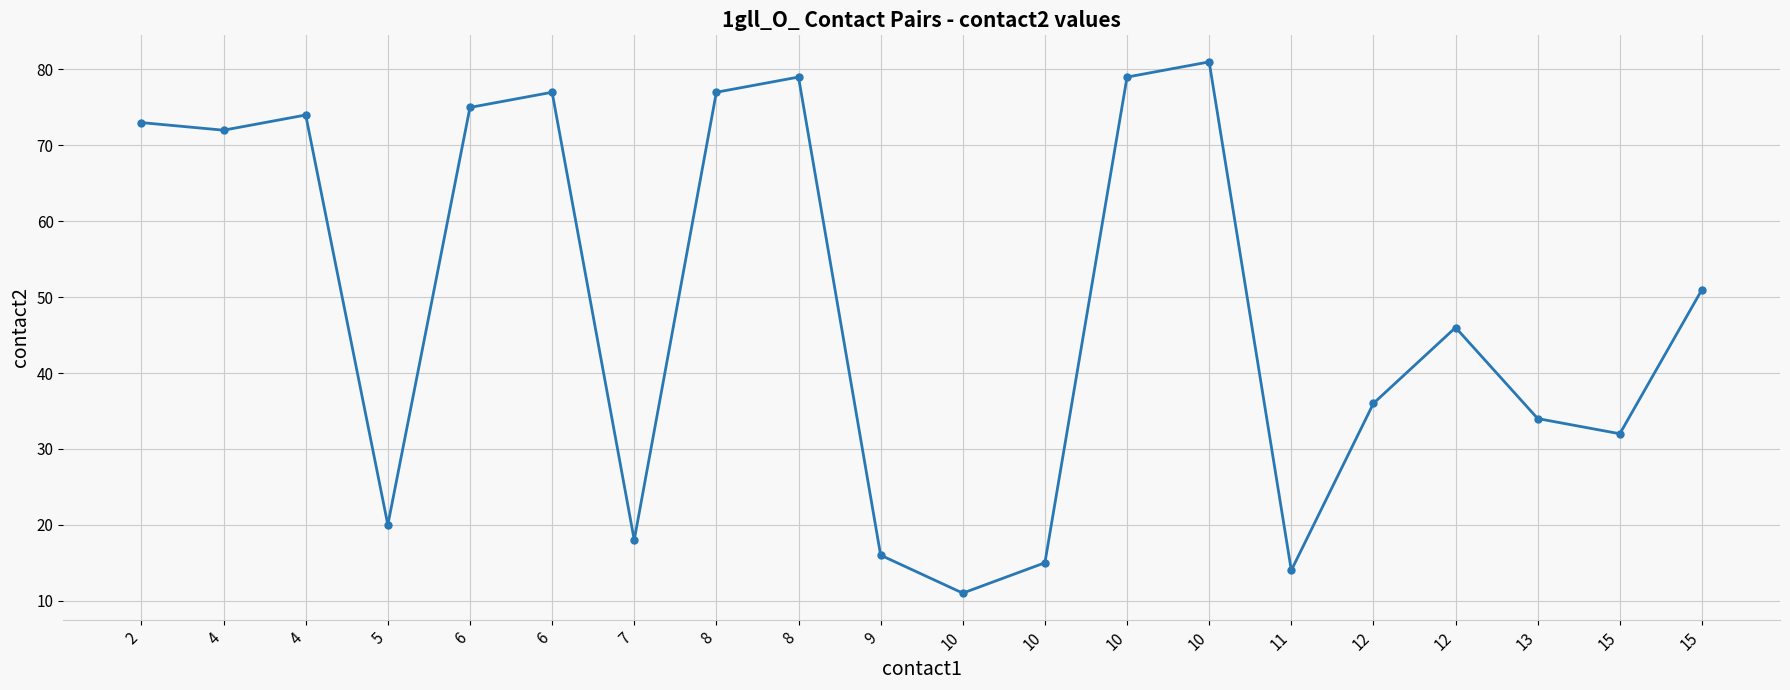

The value at 11 is 14. True or false?

True